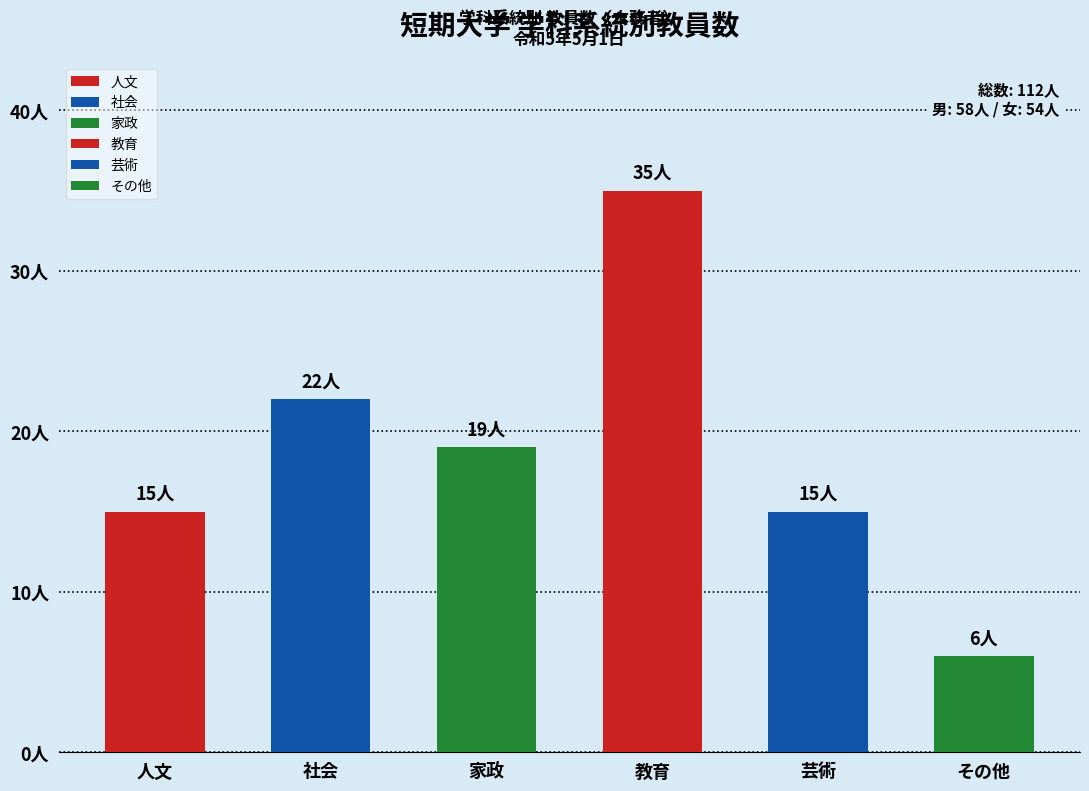

Are the bars horizontal?

No